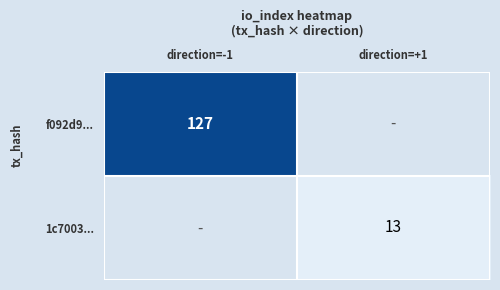

The 1c7003... series shows 13 at direction=+1. True or false?

True